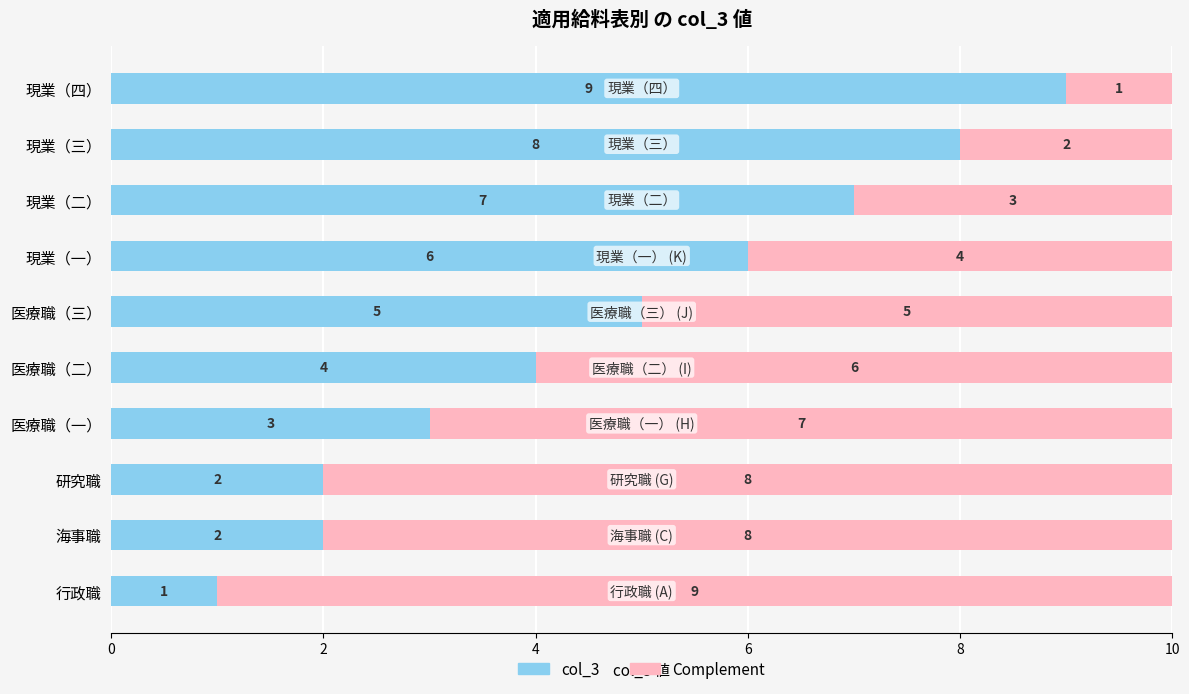

Count the col_3 values in the range 2 to 7.

7